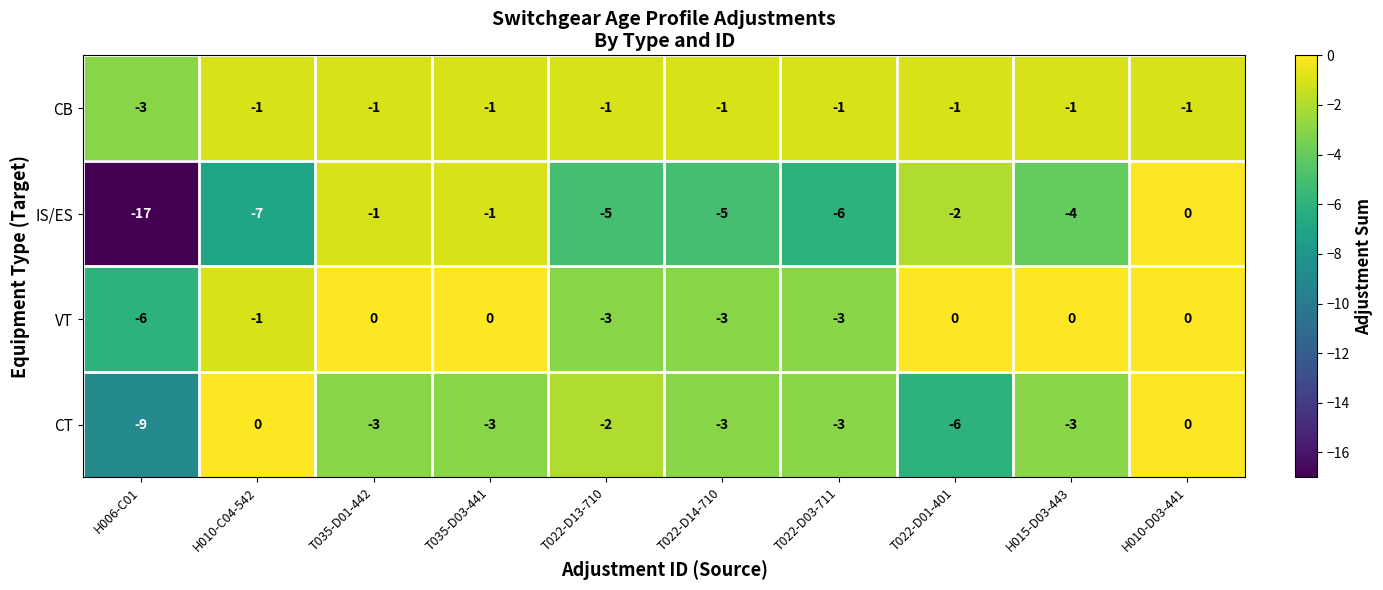

Where is VT nearest to the value -3?

T022-D13-710